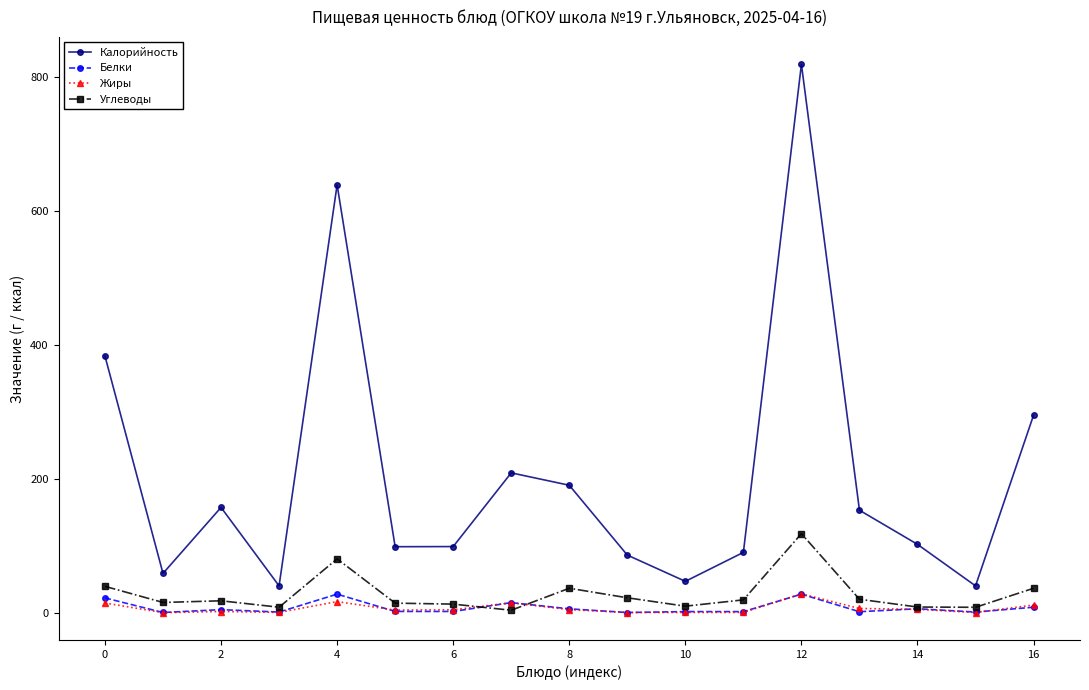

What is the sum of all Белки values?

126.7